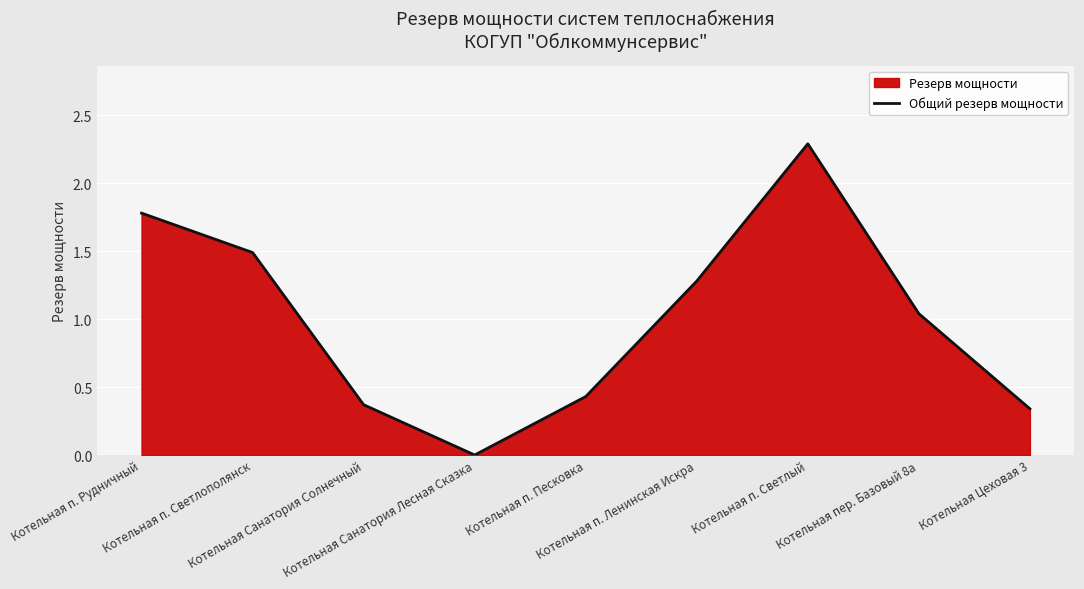

How many lines are shown in the chart?

1